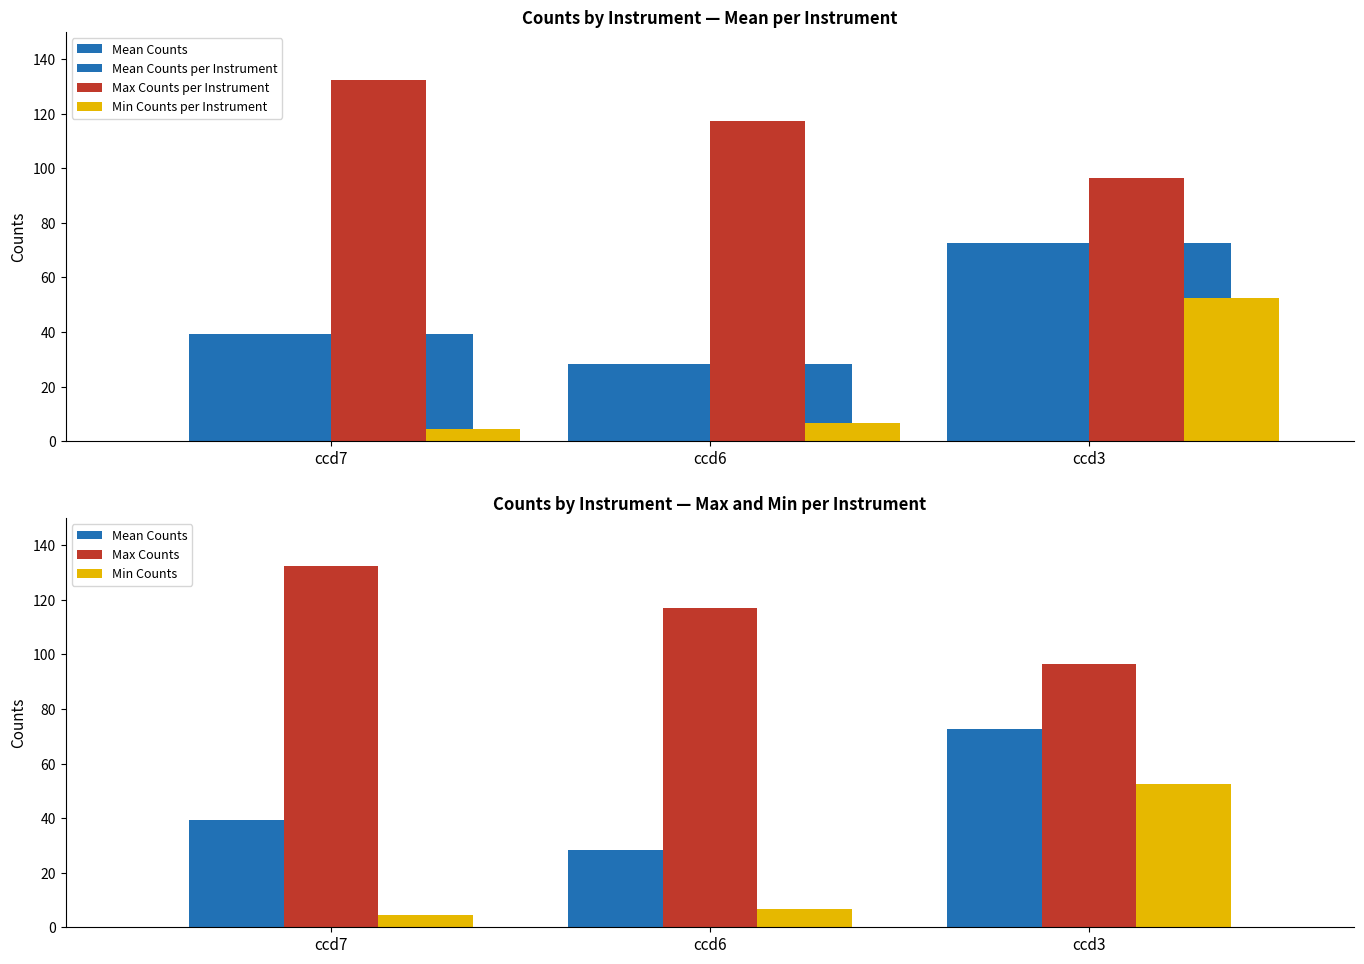

How many data points does each series have?

3